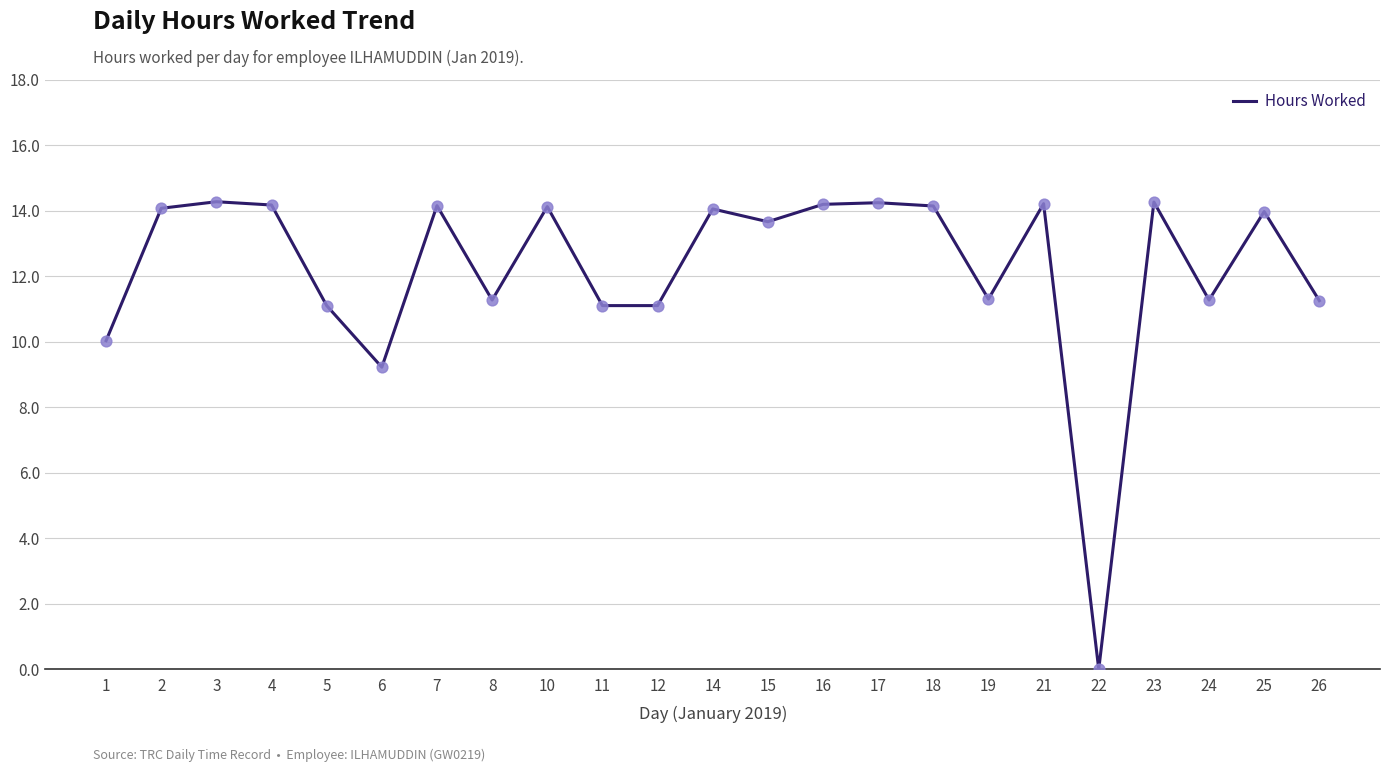

What is the ratio of the value at 1 to the value at 3?

0.7